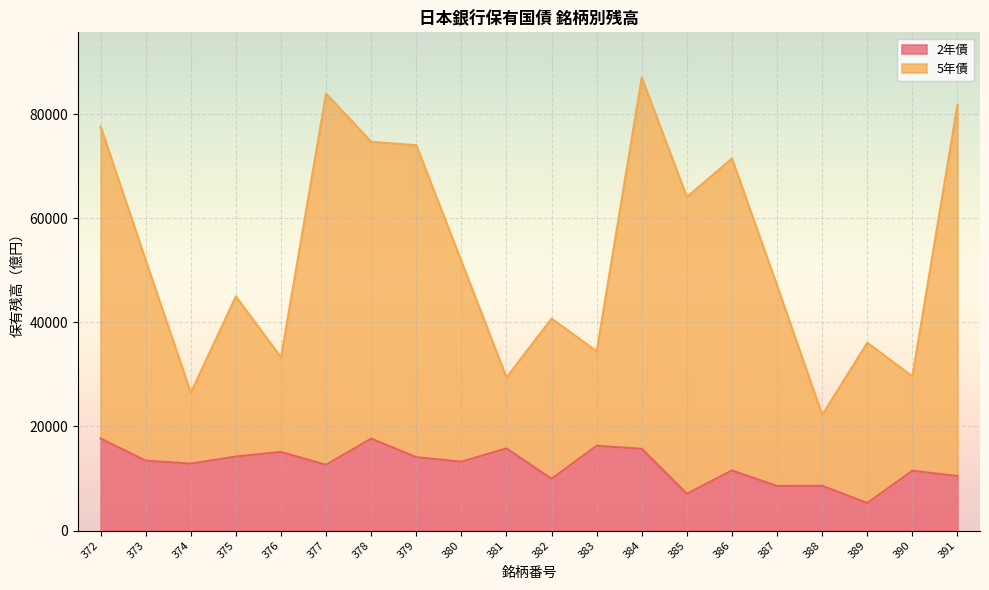

Where is the first local minimum for 2年債?

374